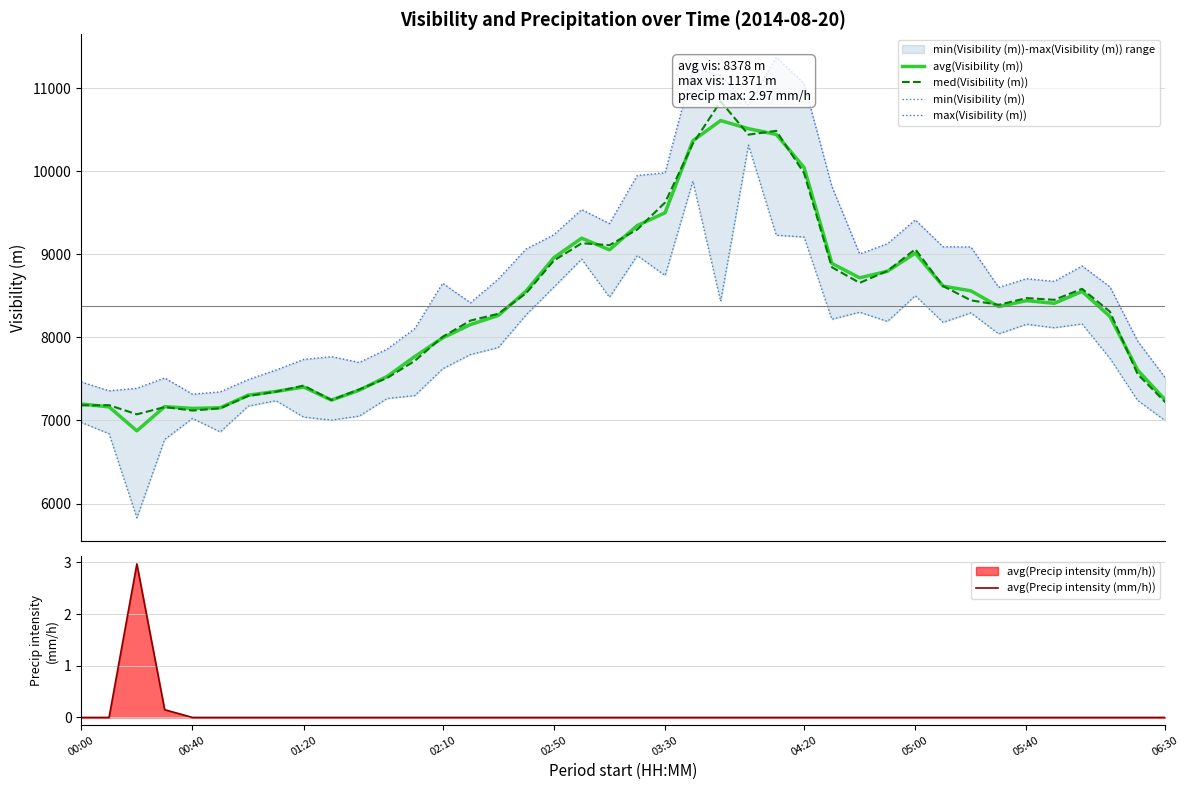

What is the maximum value for avg(Visibility (m))?

10610